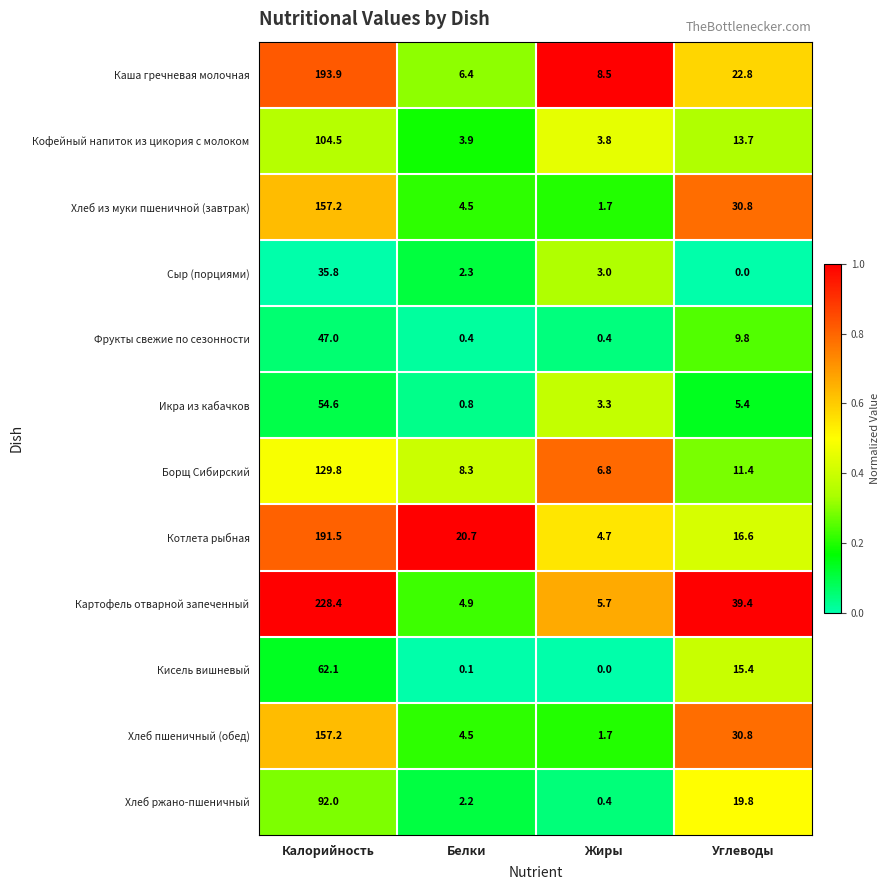

What is the sum of the Картофель отварной запеченный values at Белки and Калорийность?

233.3